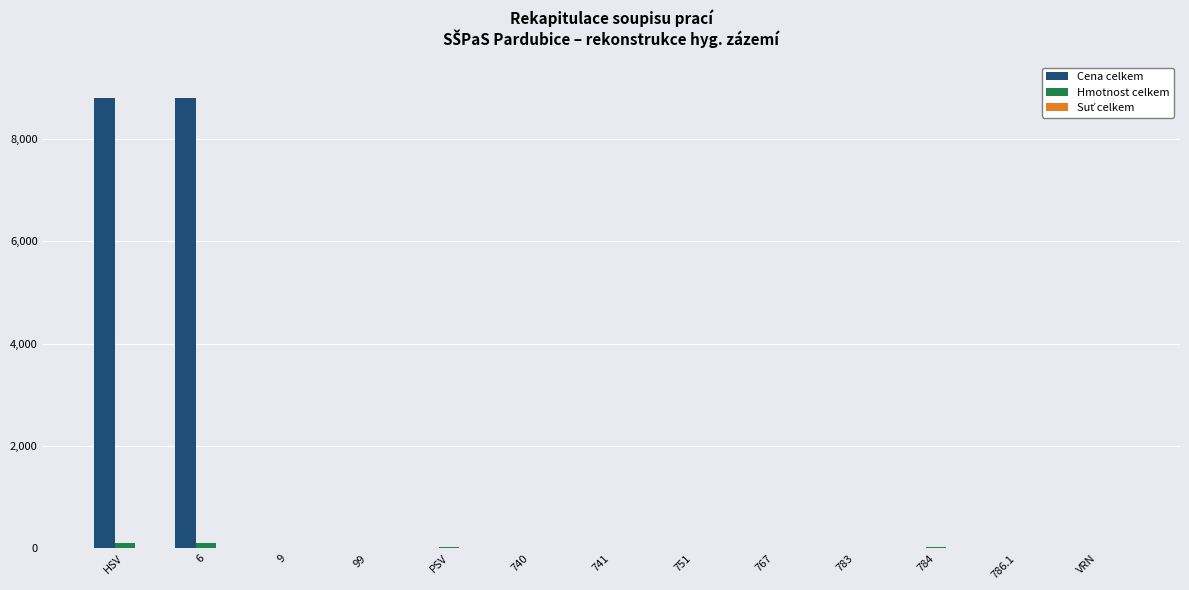

What is the sum of all Cena celkem values?

17591.3